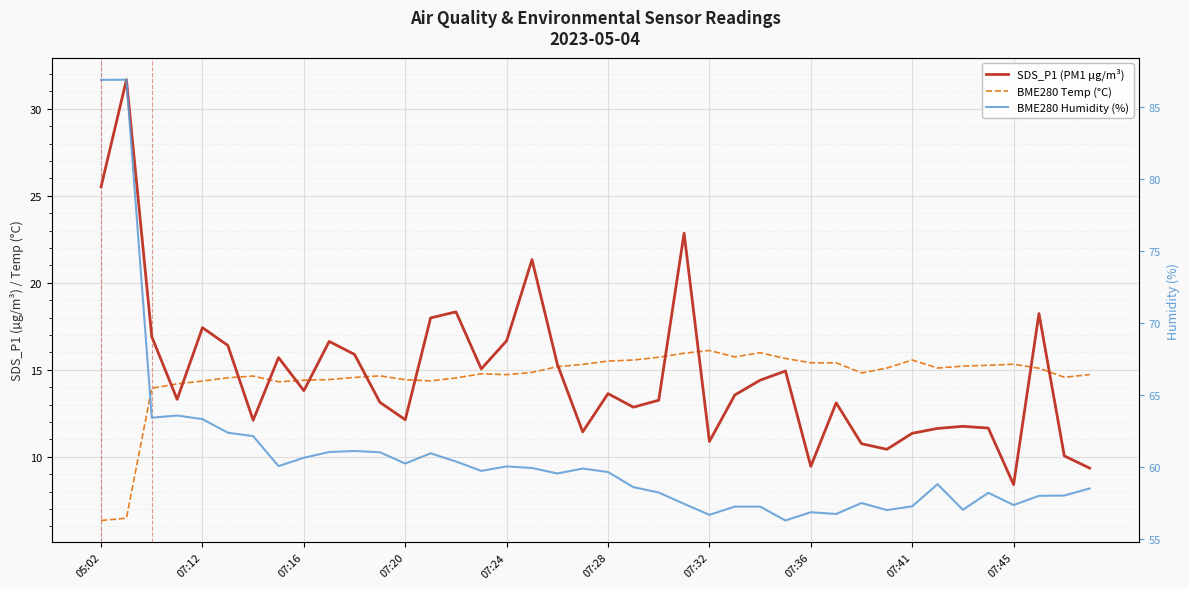

True or false: BME280 Temp (°C) and BME280 Humidity (%) cross at least once.

False